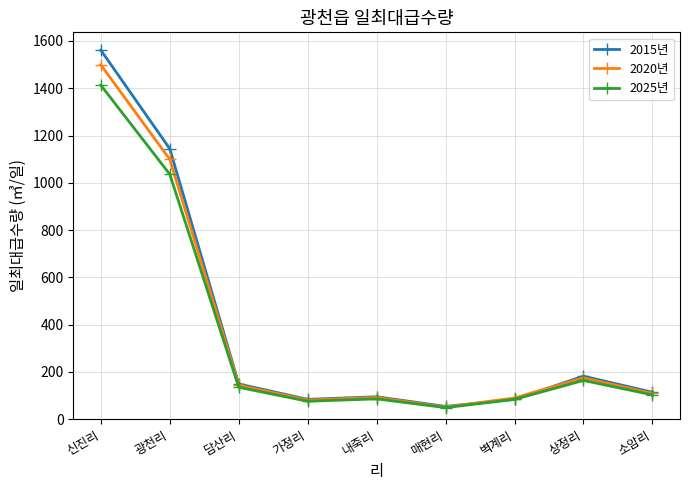

What is the label of the 6th point from the left?

매현리